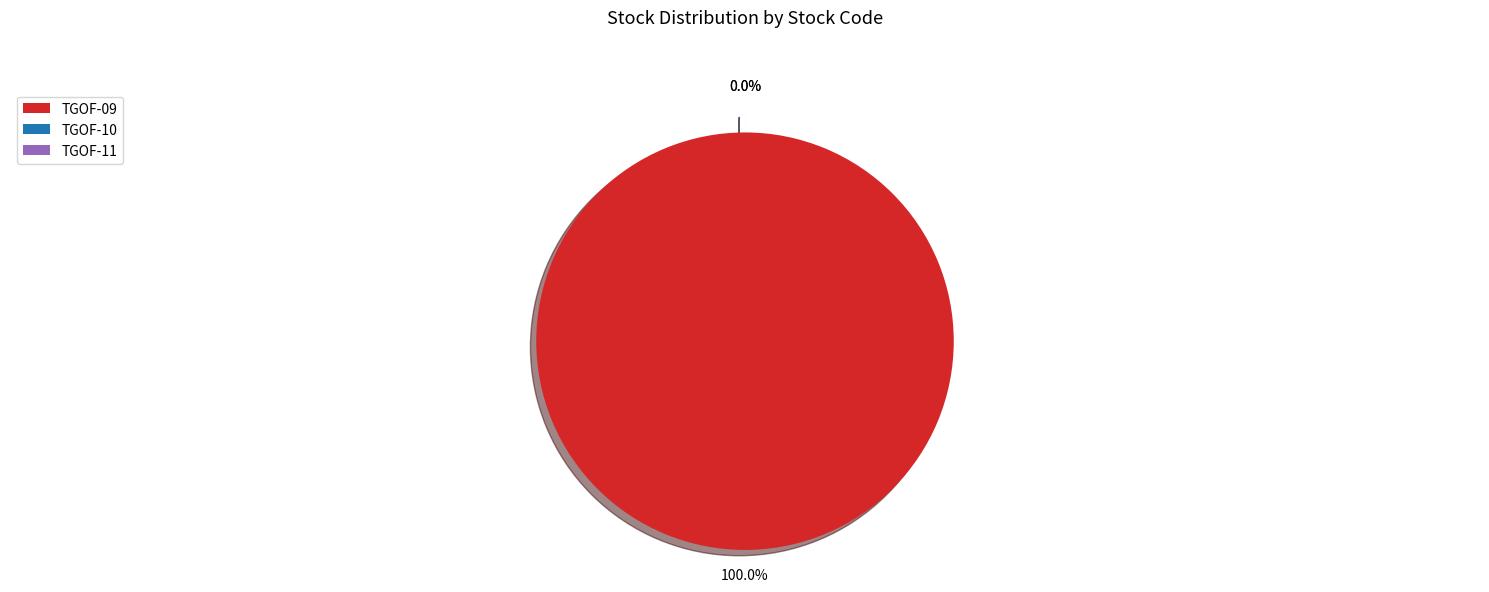

Which slice represents more than half of the pie?

TGOF-09